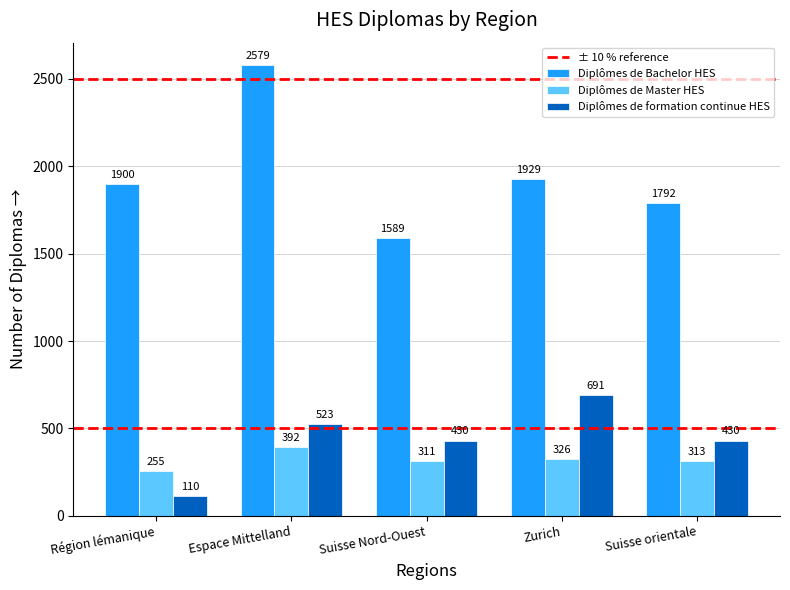

Rank the series by their maximum value, from highest to lowest.

Diplômes de Bachelor HES, Diplômes de formation continue HES, Diplômes de Master HES